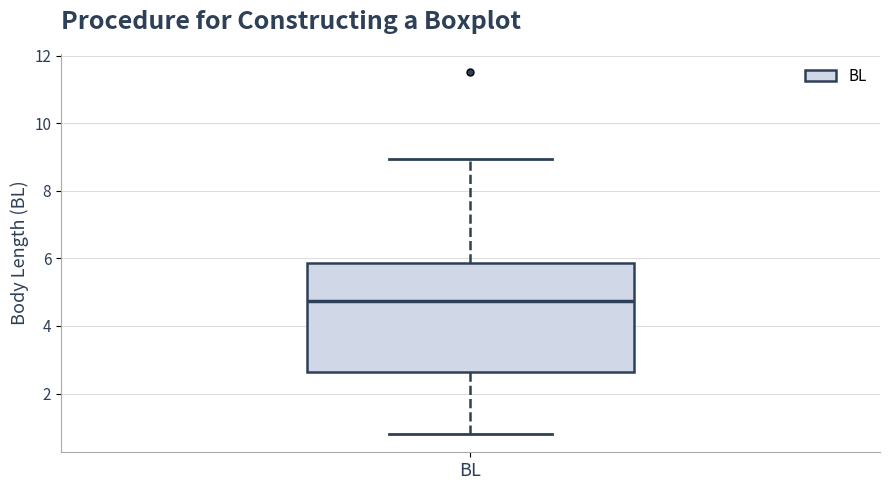

Where does the median line of the box for BL sit on the y-axis? The values are not printed on the chart, so give them approximately, as read against the axis.

4.8